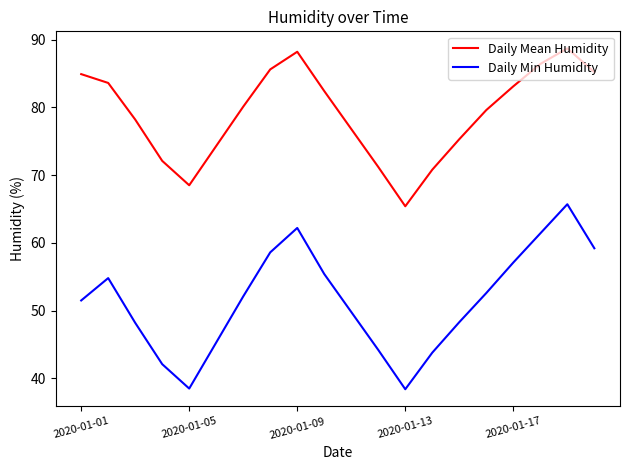

In Daily Min Humidity, how many points are higher than both neighbors (excluding endpoints)?

3